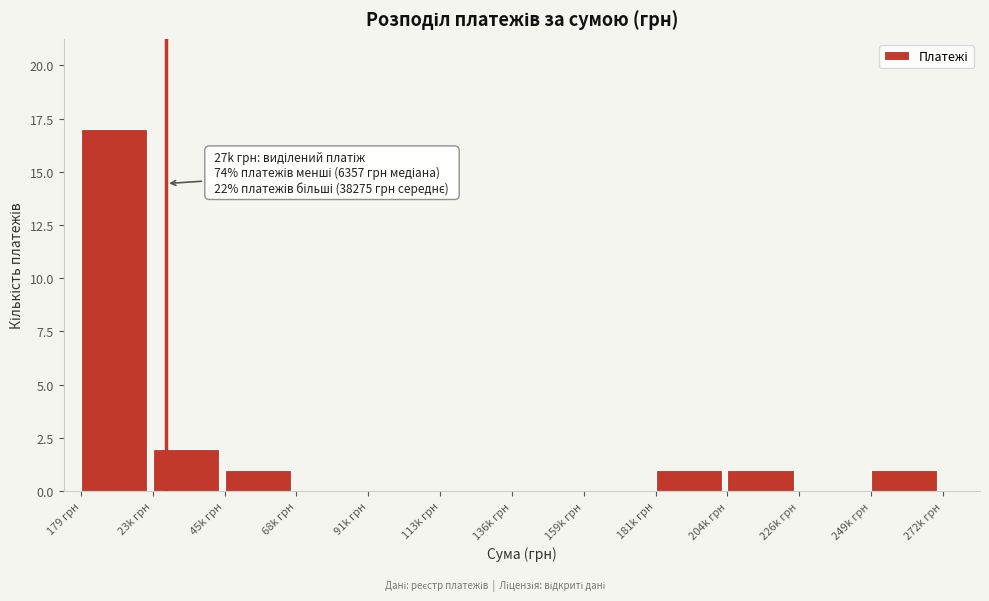

Reading right to left, extract all data points from this chart.

249k грн=1	226k грн=0	204k грн=1	181k грн=1	159k грн=0	136k грн=0	113k грн=0	91k грн=0	68k грн=0	45k грн=1	23k грн=2	179 грн=17